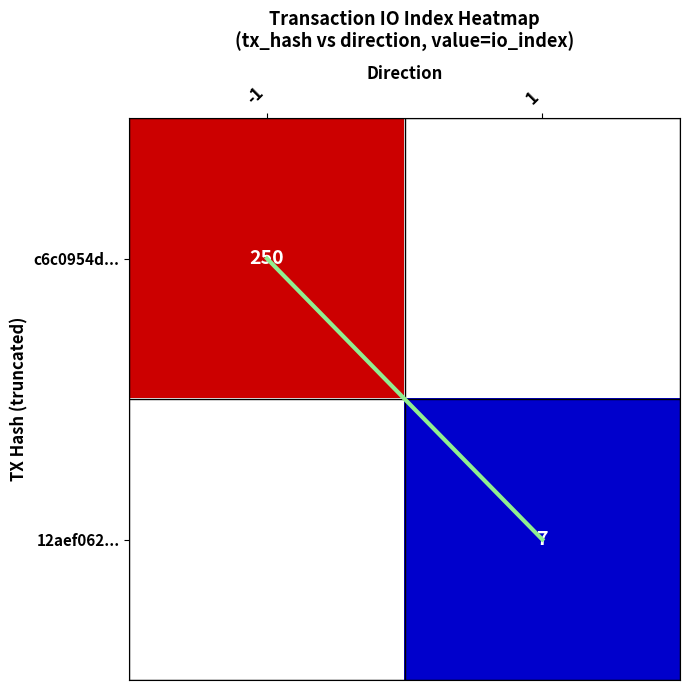

How many series are shown in this chart?

2